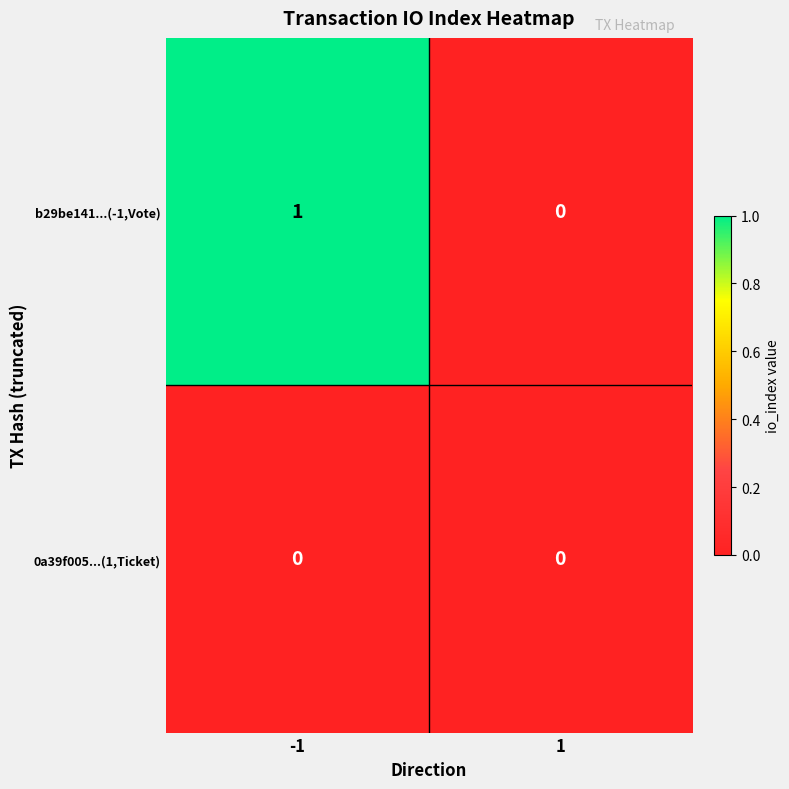

The value of b29be141...(-1,Vote) at -1 is 1. True or false?

True